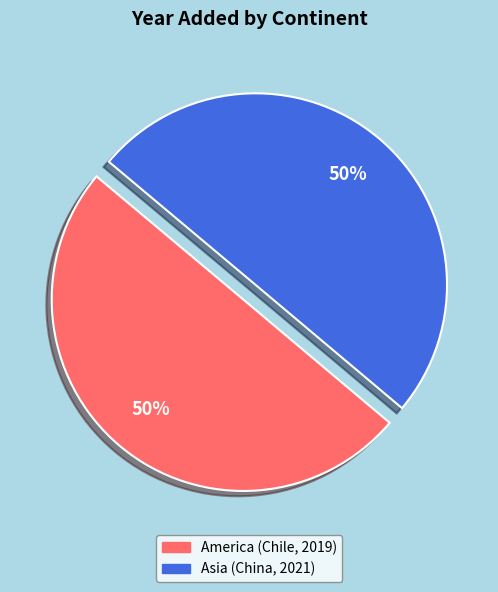

To the nearest percent, what portion does Asia (China, 2021) represent?

50%